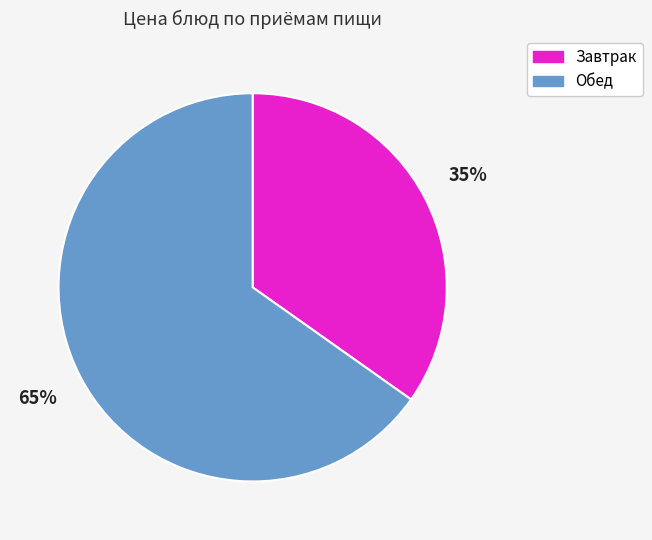

To the nearest percent, what is the difference between the largest and smallest slice percentages?

30%